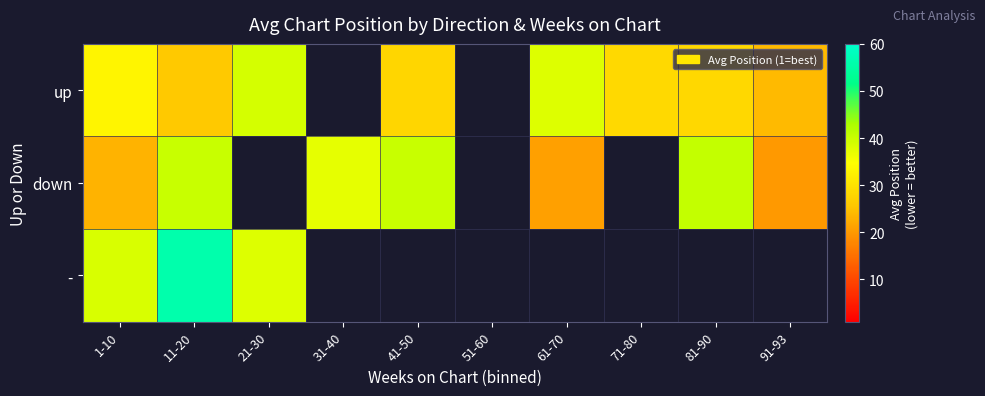

The value of up at 71-80 is 28.5. True or false?

True